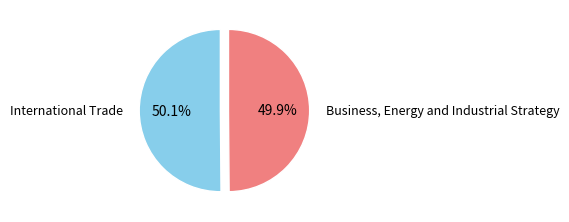

Is there any slice that represents more than half of the pie?

Yes